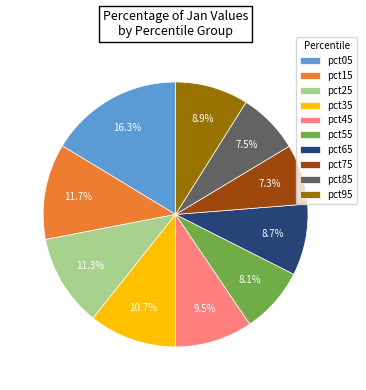

Combined, what portion of the pie is pct05 and pct65?

25.0%